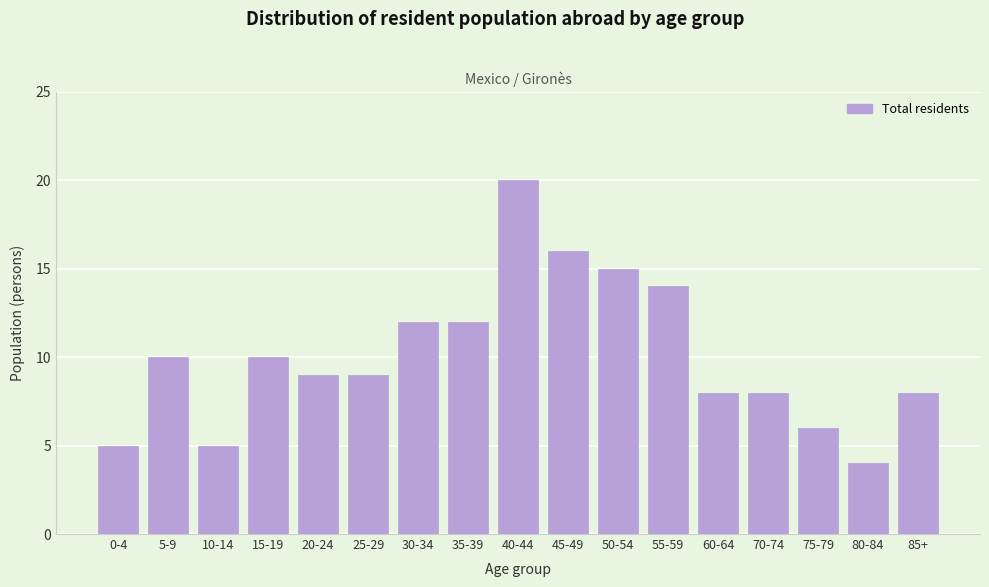

Reading left to right, what are all the values shown in this chart?

5	10	5	10	9	9	12	12	20	16	15	14	8	8	6	4	8